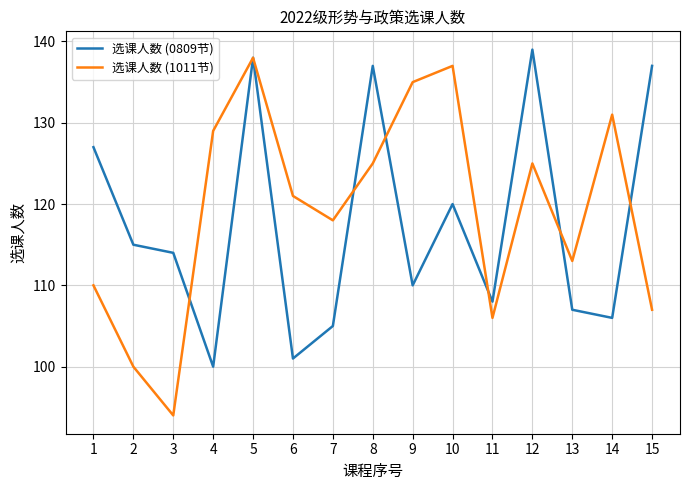

How many values in the 选课人数 (0809节) series are below 114?

7